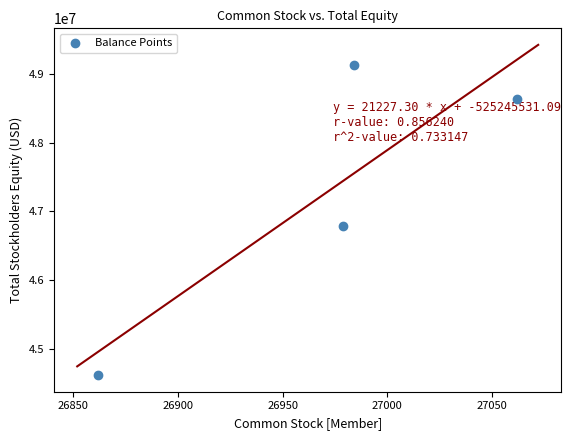

What Y value in the scatter plot is closest to 46872277?

46790179